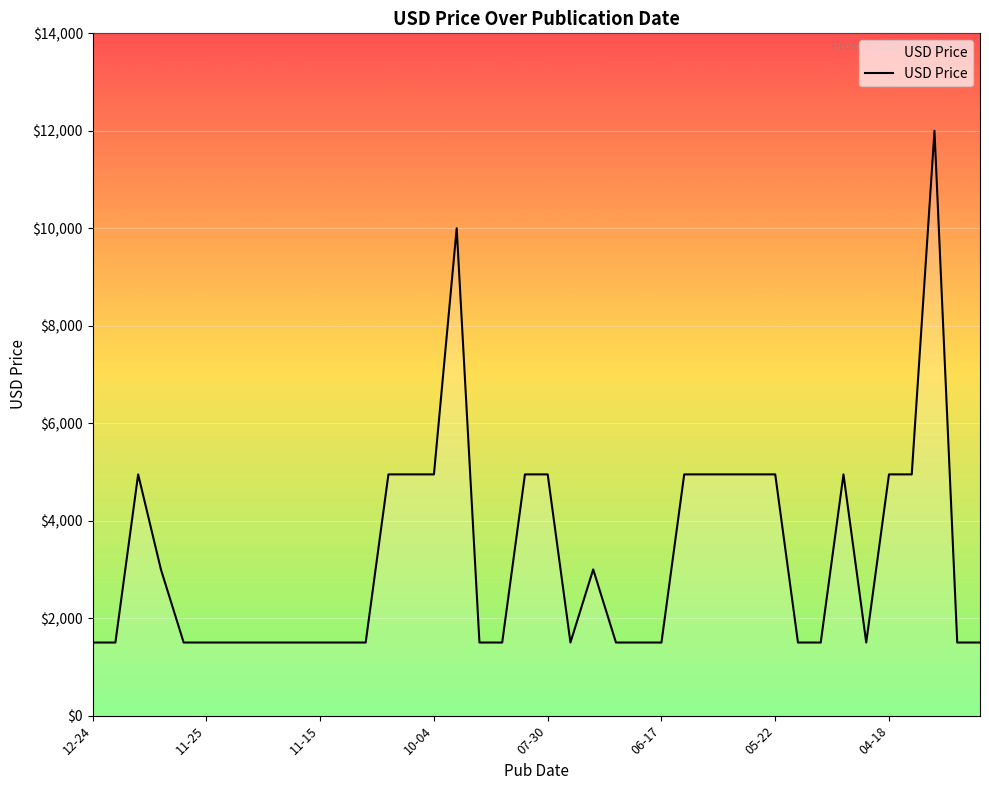

How many interior local valleys (lower than both neighbors) does the data have?

2